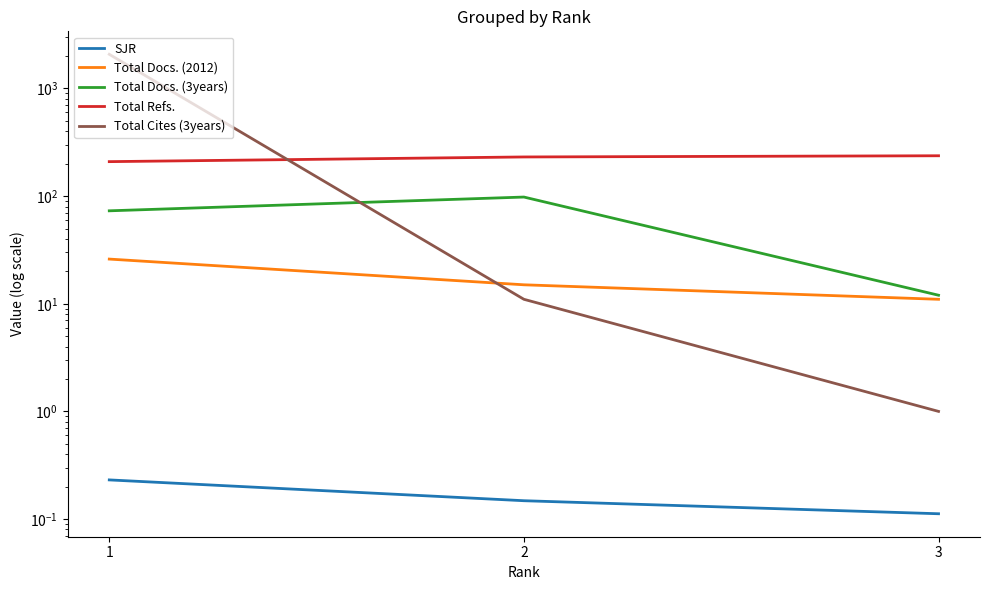

What are all the series names shown in the legend?

SJR, Total Docs. (2012), Total Docs. (3years), Total Refs., Total Cites (3years)